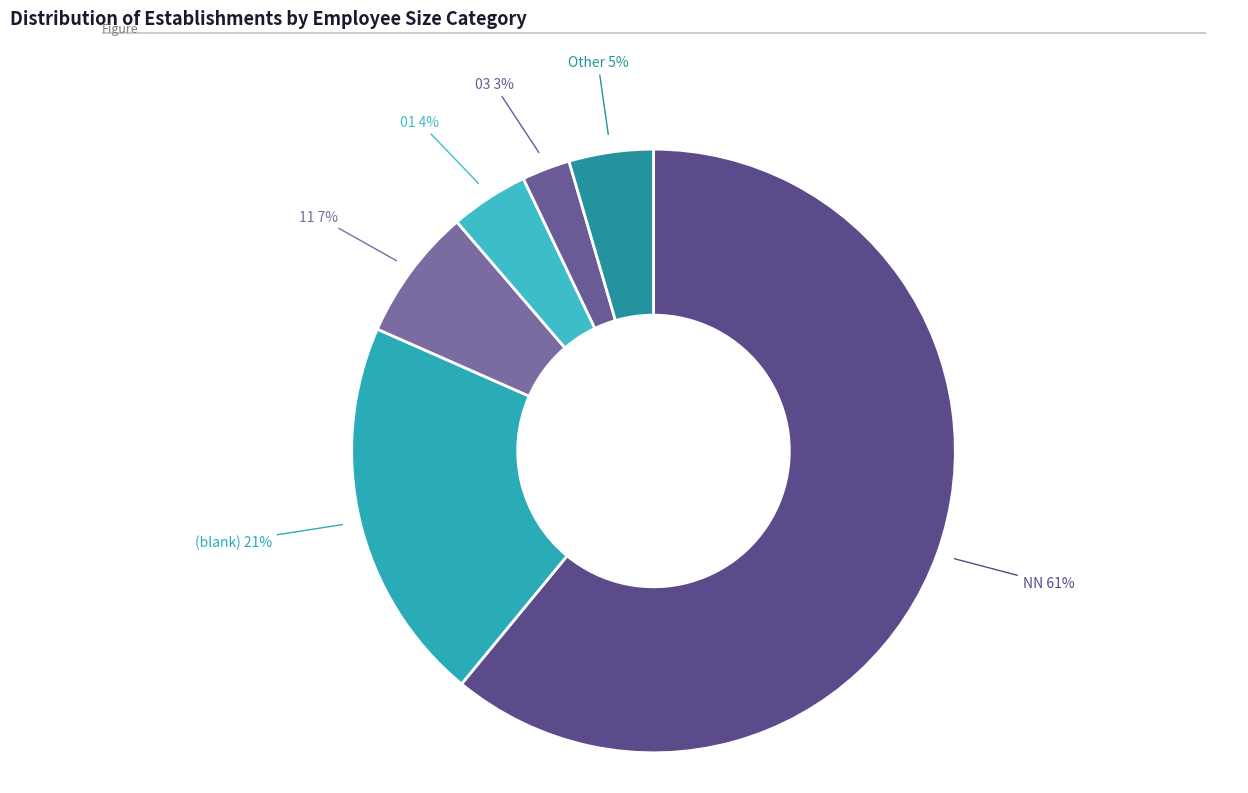

The 01 slice represents 4% of the pie. True or false?

True